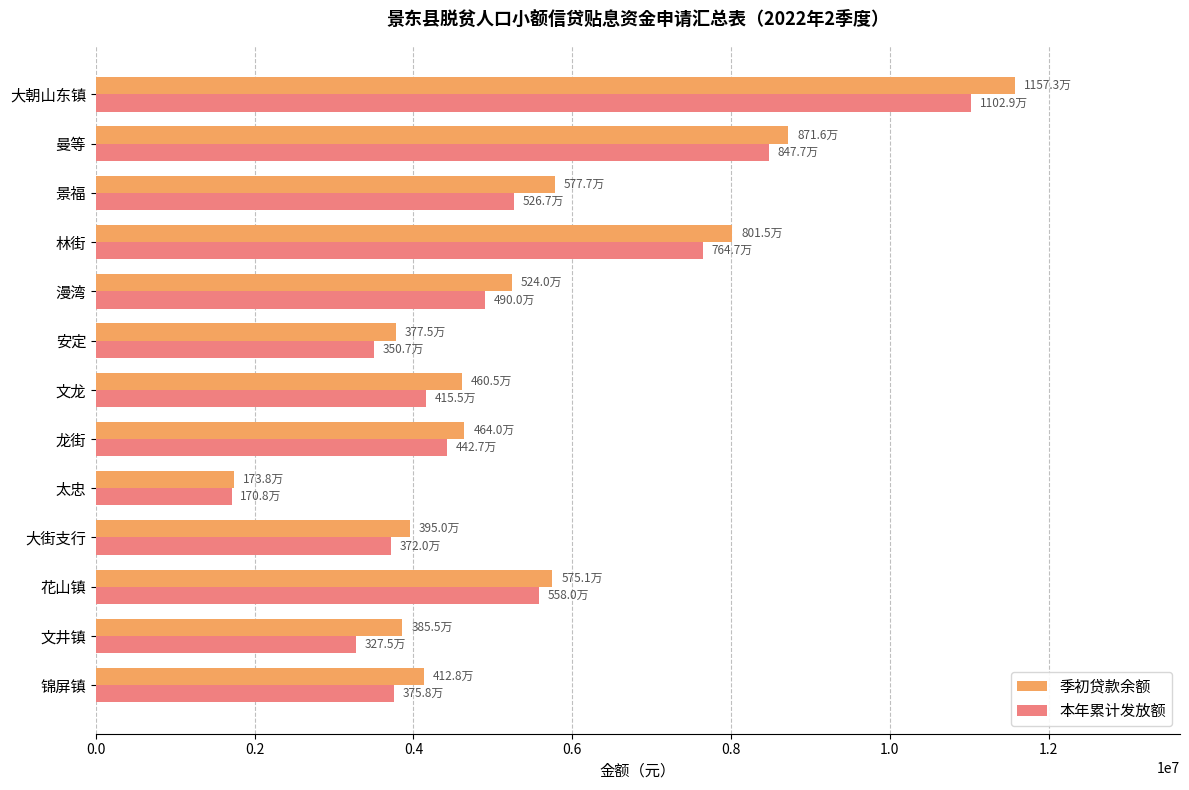

The value of 本年累计发放额 at 安定 is 6042365.8. True or false?

False